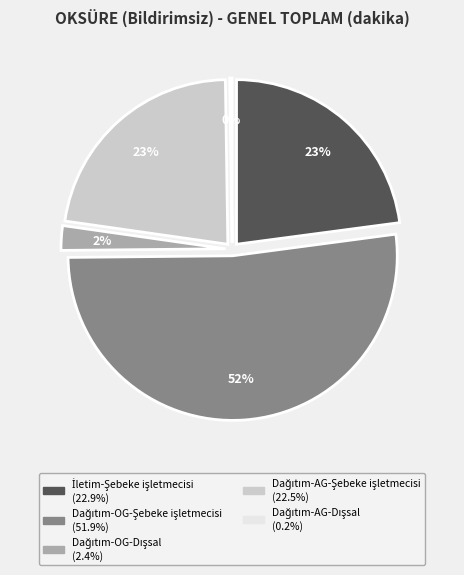

Is it true that Dağıtım-OG-Şebeke işletmecisi is 52% of the pie?

True